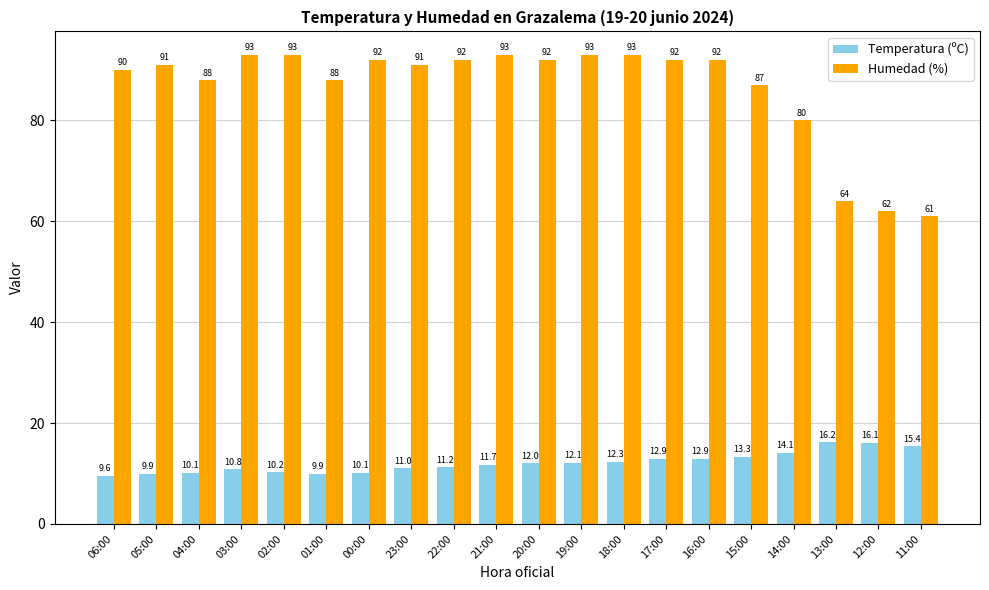

At which label is Temperatura (ºC) closest to 12?

20:00